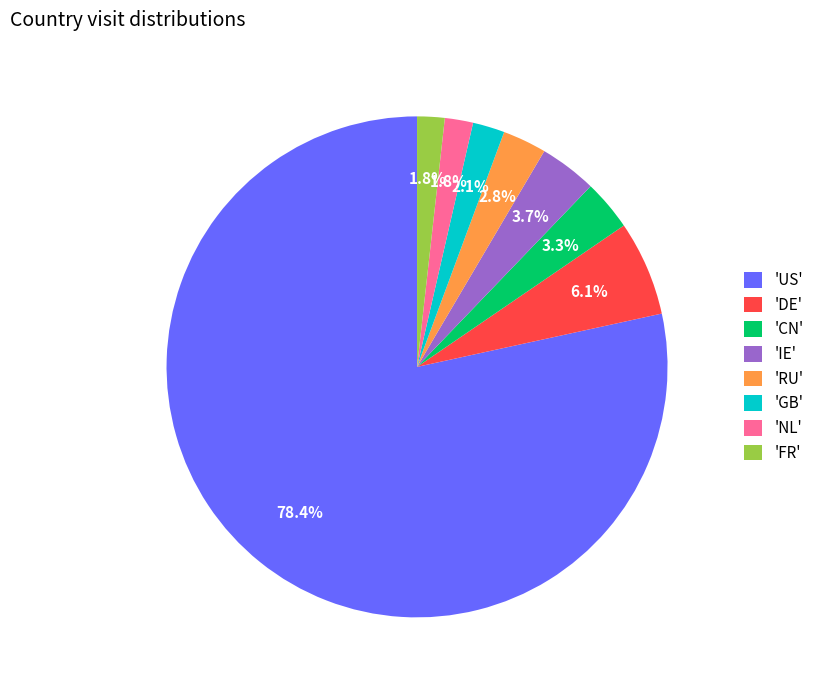

Is there any slice that represents more than half of the pie?

Yes